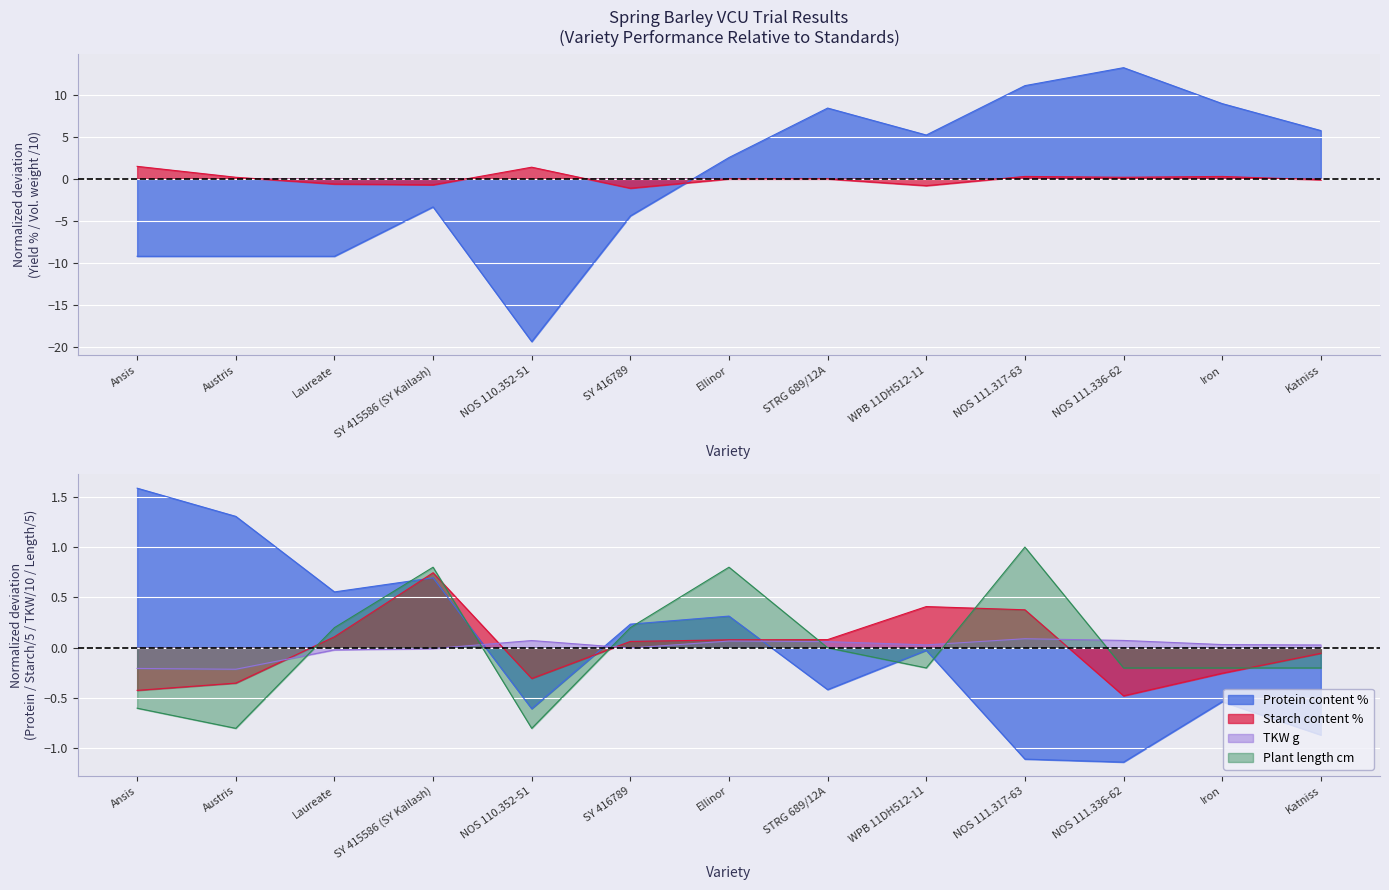

What is the spread (max minus min) of values at Katniss?

6.6